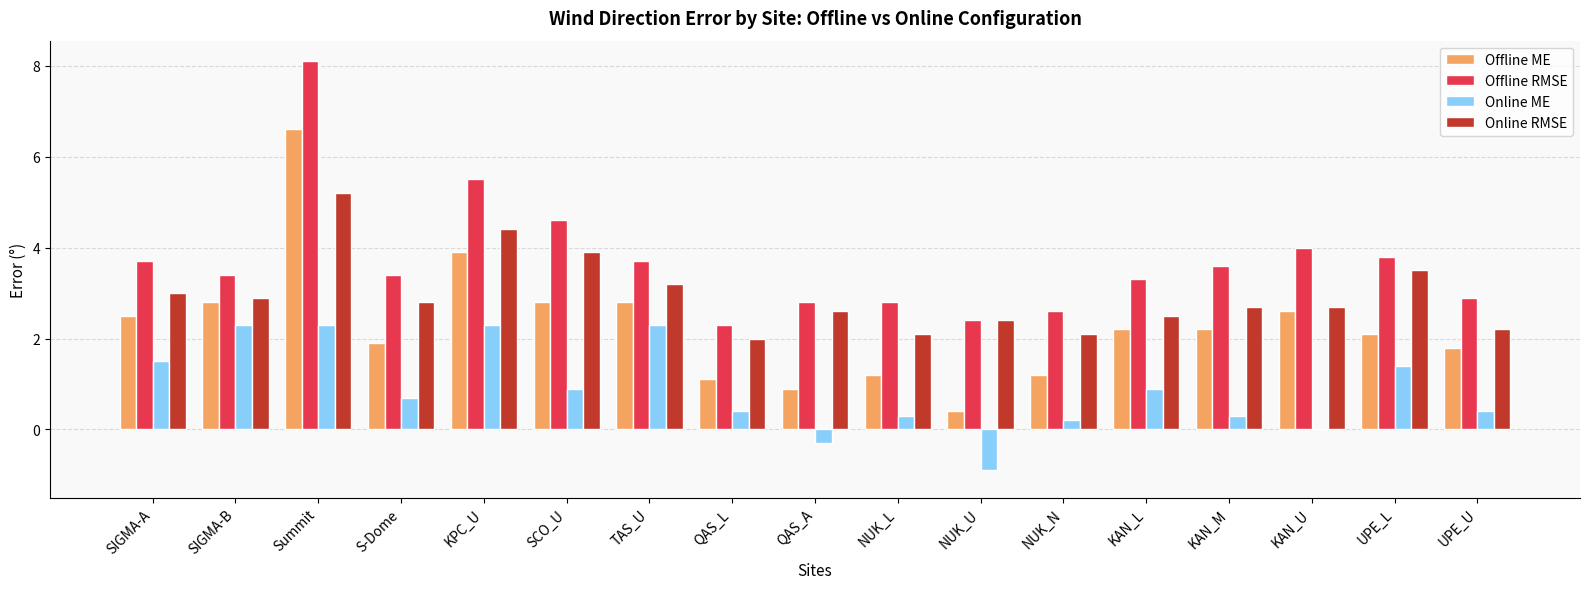

Is it true that Offline RMSE equals 5.5 at KPC_U?

True